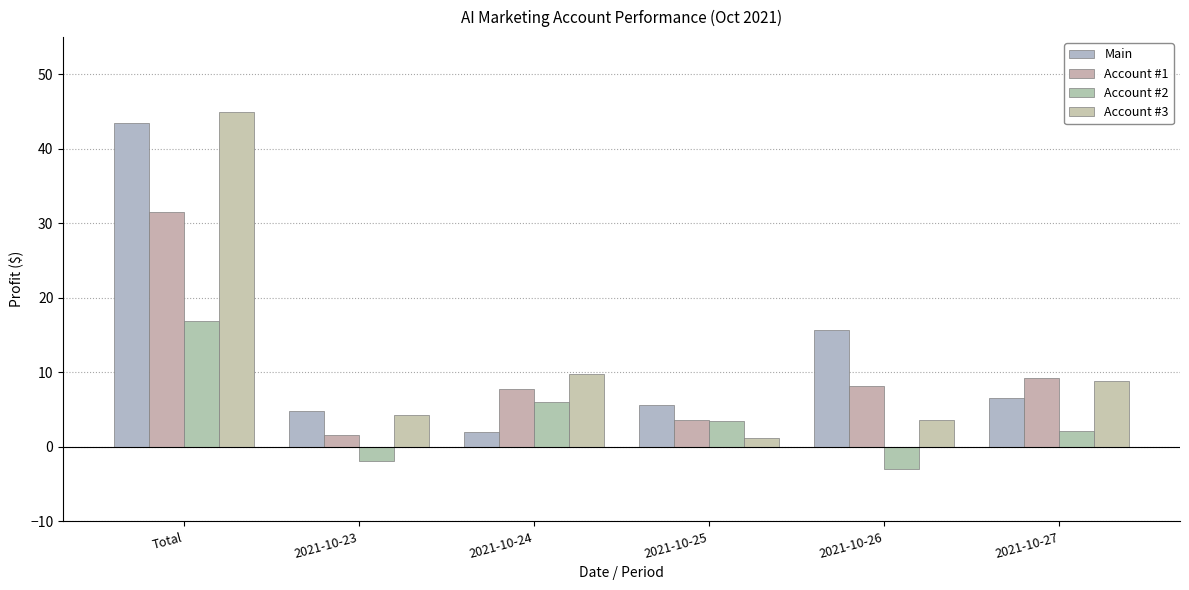

What is the value of the Account #2 bar at the 3rd from the left?

6.0